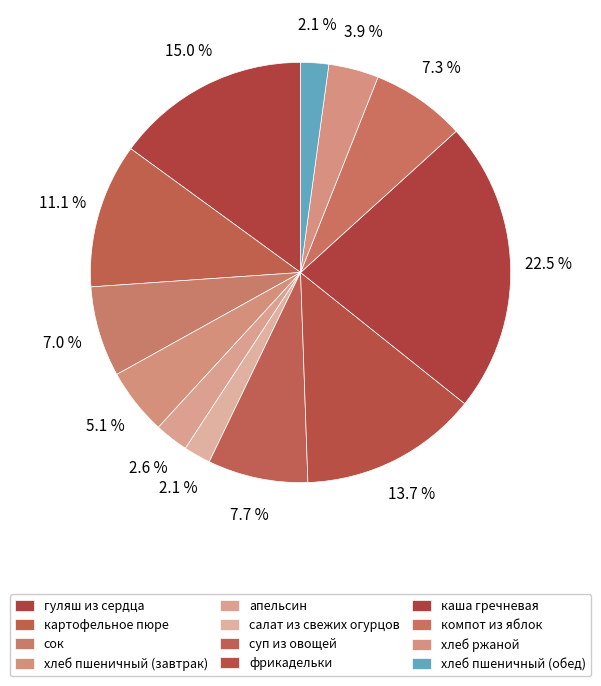

Count the number of slices in the pie.

12